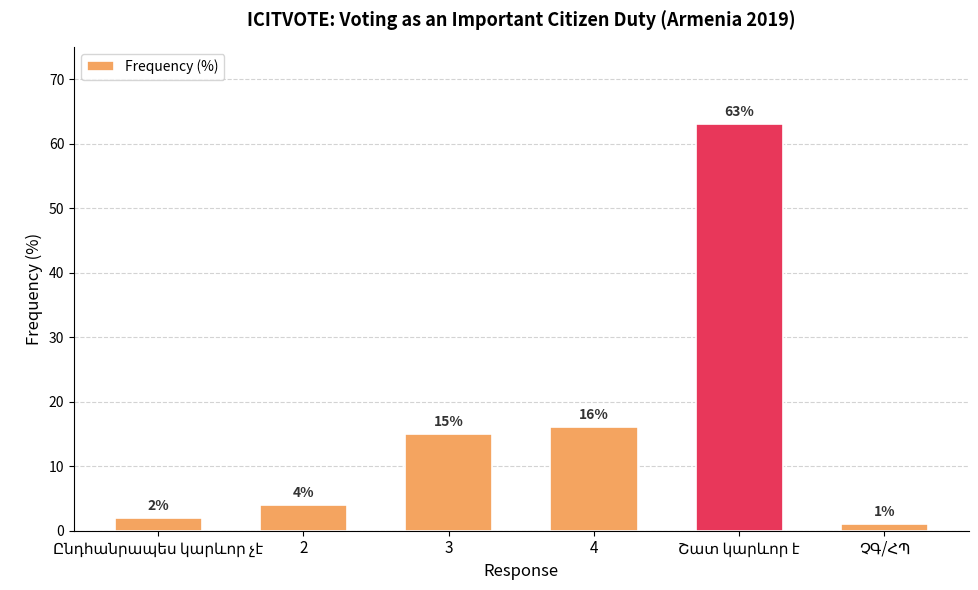

What is the average value?

17